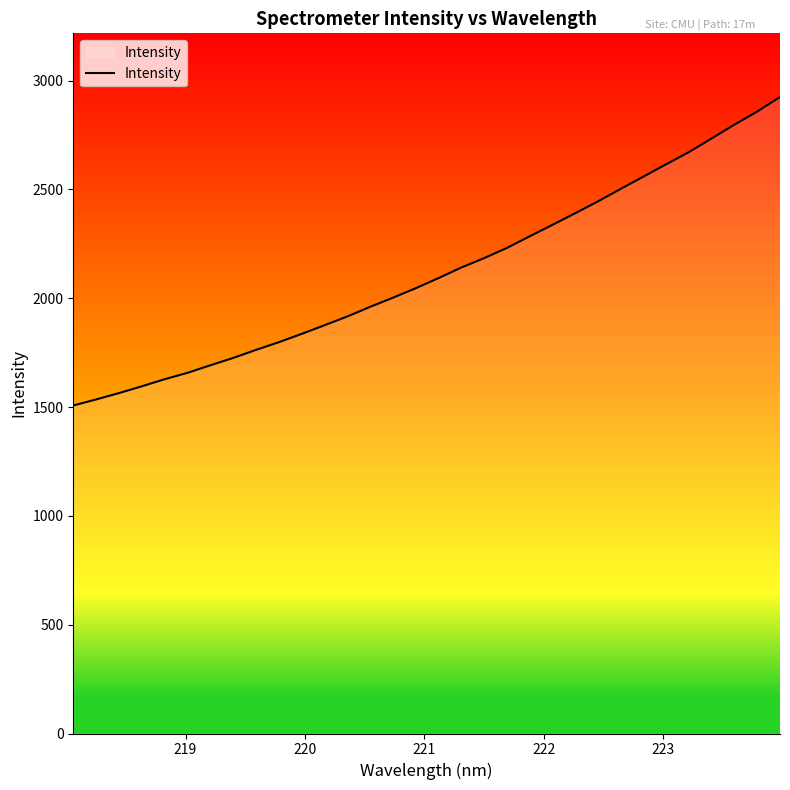

What is the greatest value displayed?

2924.6